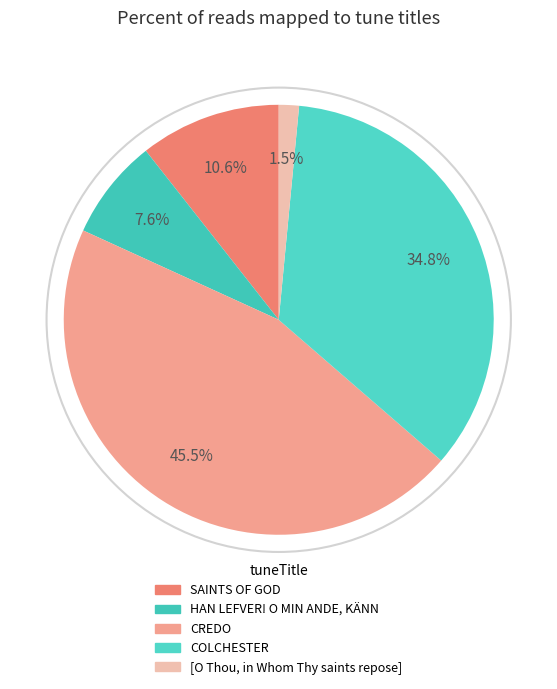

How many segments does this pie chart have?

5